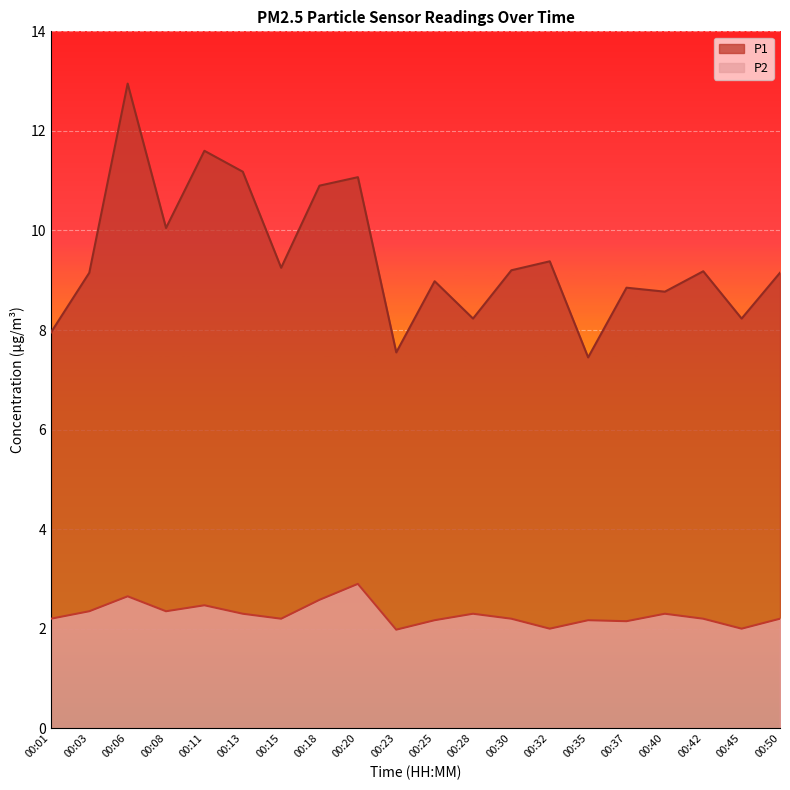

Rank the series by their average value, from lowest to highest.

P2, P1